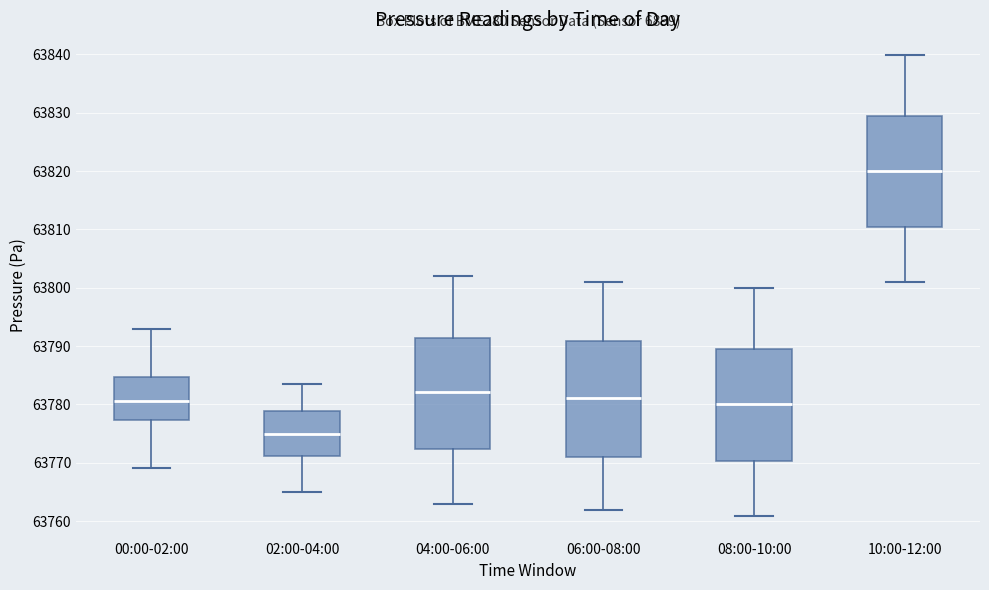

Where does the median line of the box for 08:00-10:00 sit on the y-axis? The values are not printed on the chart, so give them approximately, as read against the axis.

63780